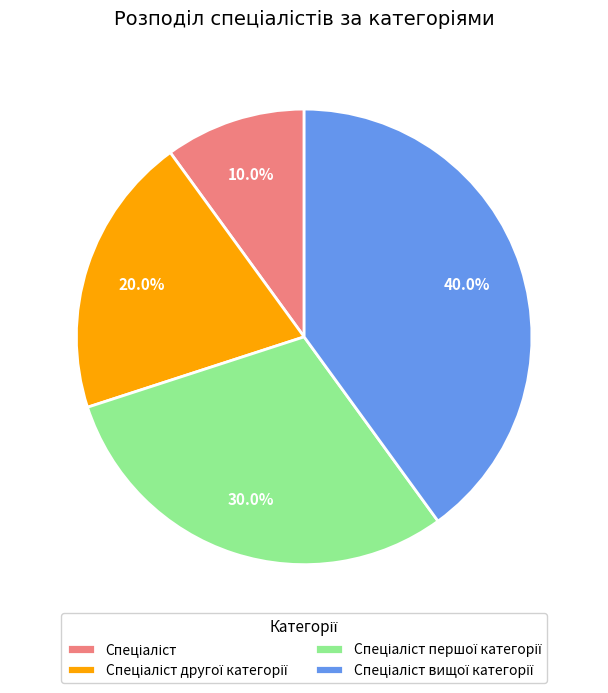

Does any single category account for the majority?

No